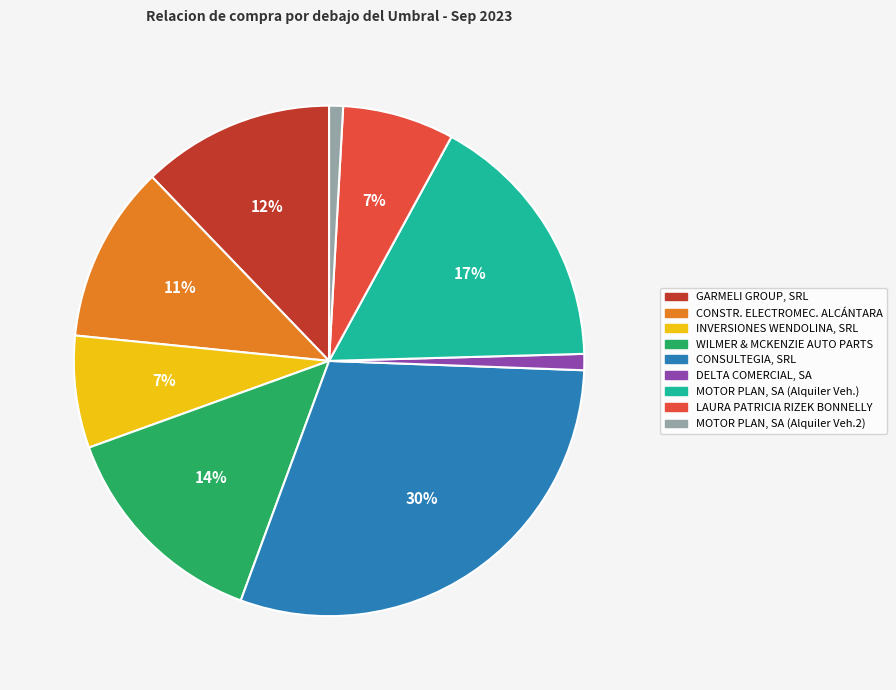

Is there any slice that represents more than half of the pie?

No